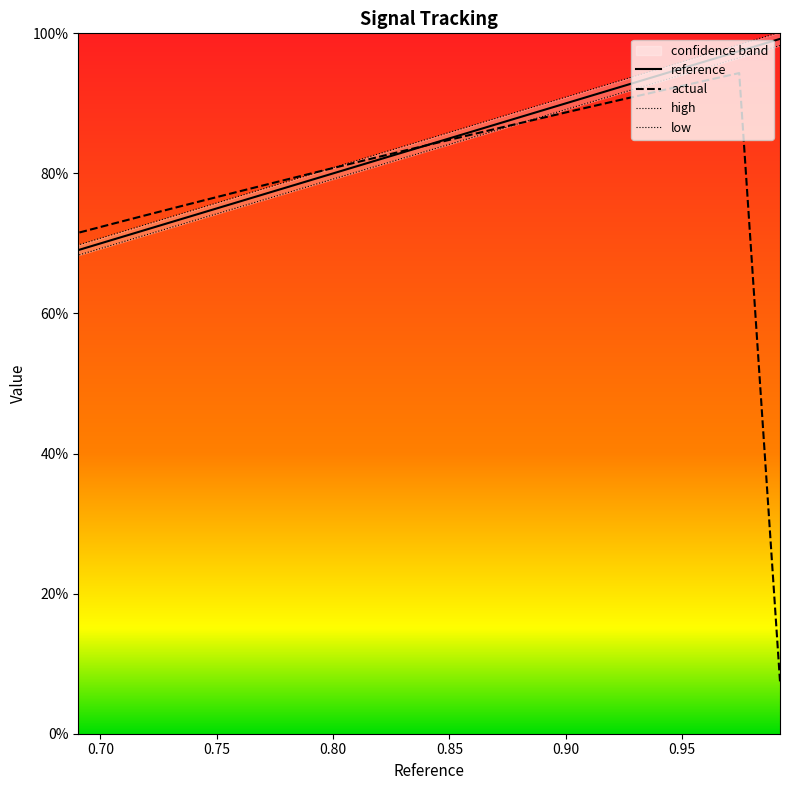

Does the chart have visible grid lines?

No